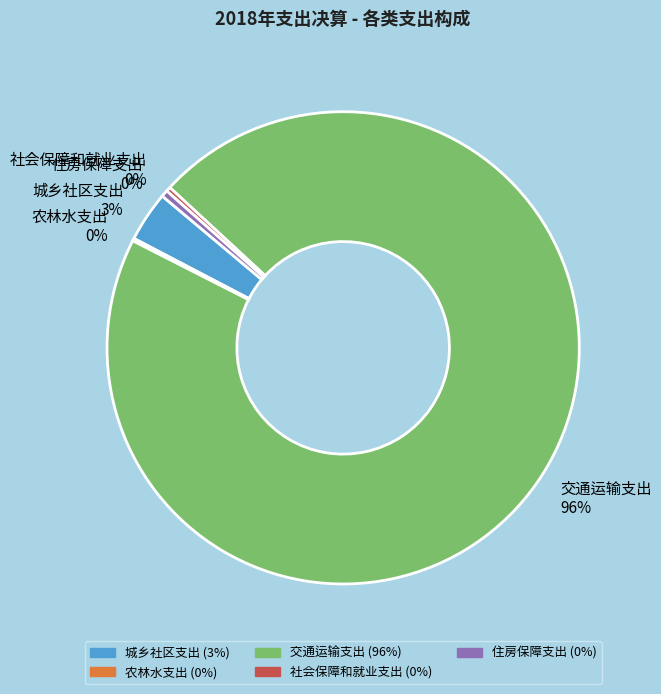

Between 城乡社区支出 and 社会保障和就业支出, which is larger?

城乡社区支出